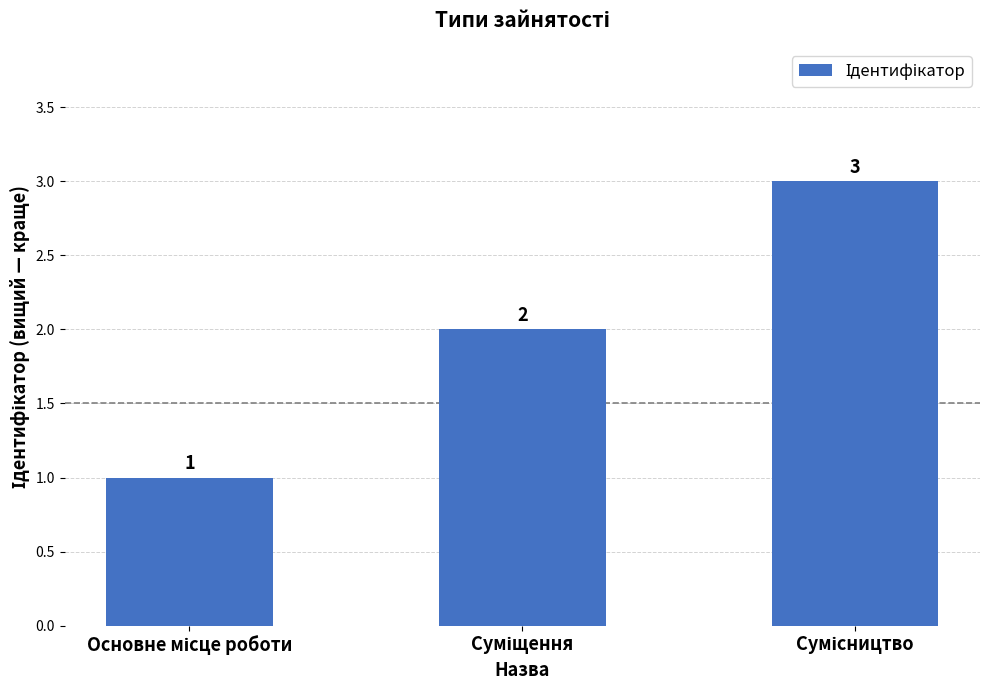

Reading left to right, transcribe all the data shown in this chart.

1	2	3